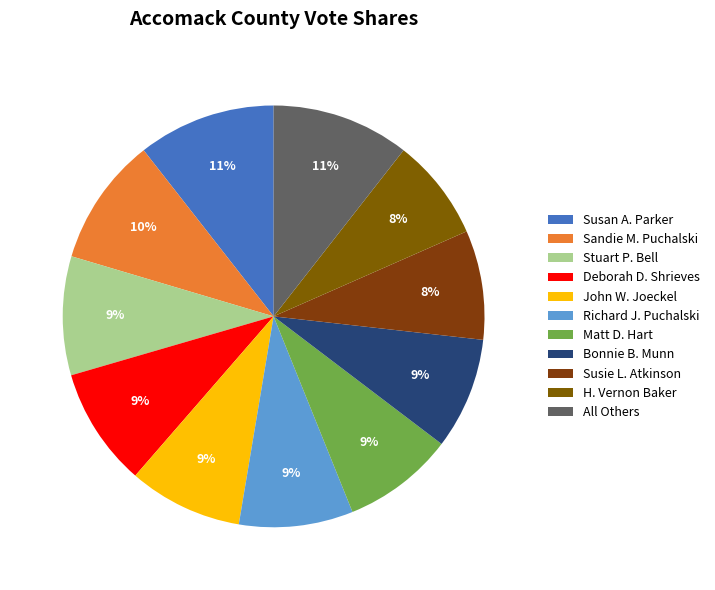

How many segments does this pie chart have?

11